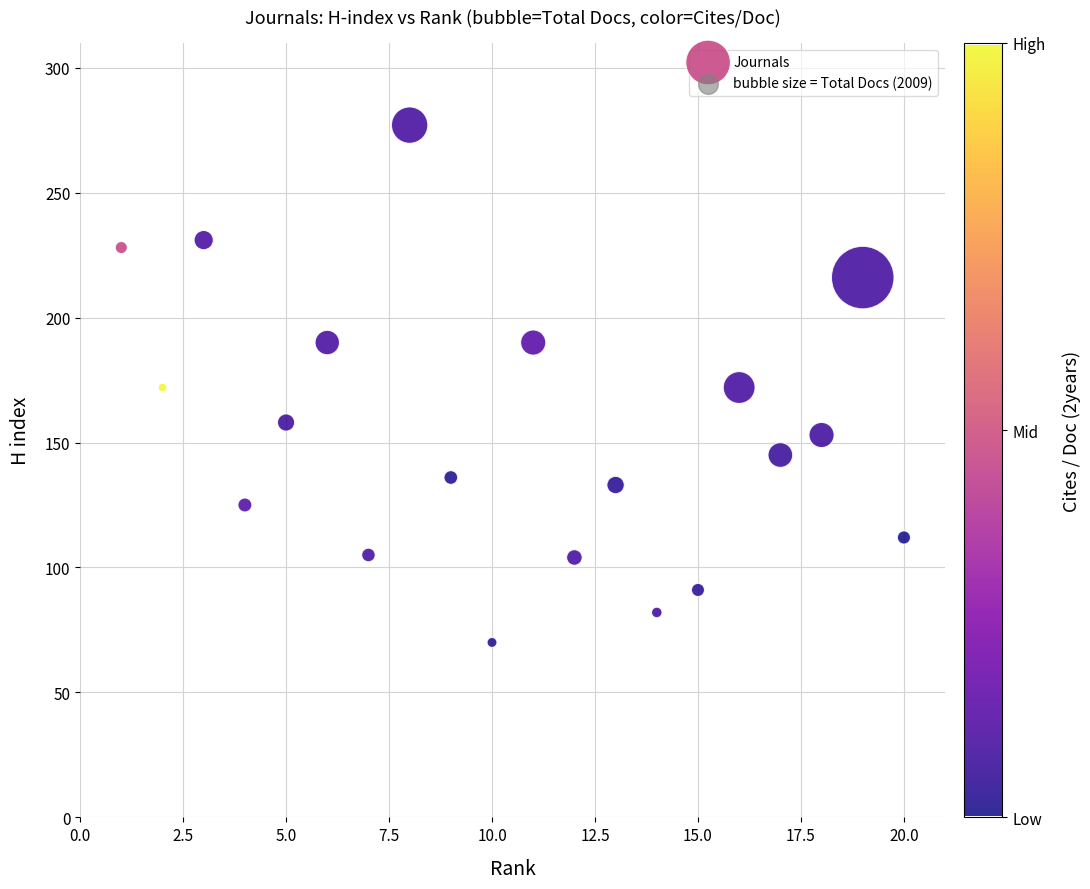

What is the range of Y values (max minus min)?

207